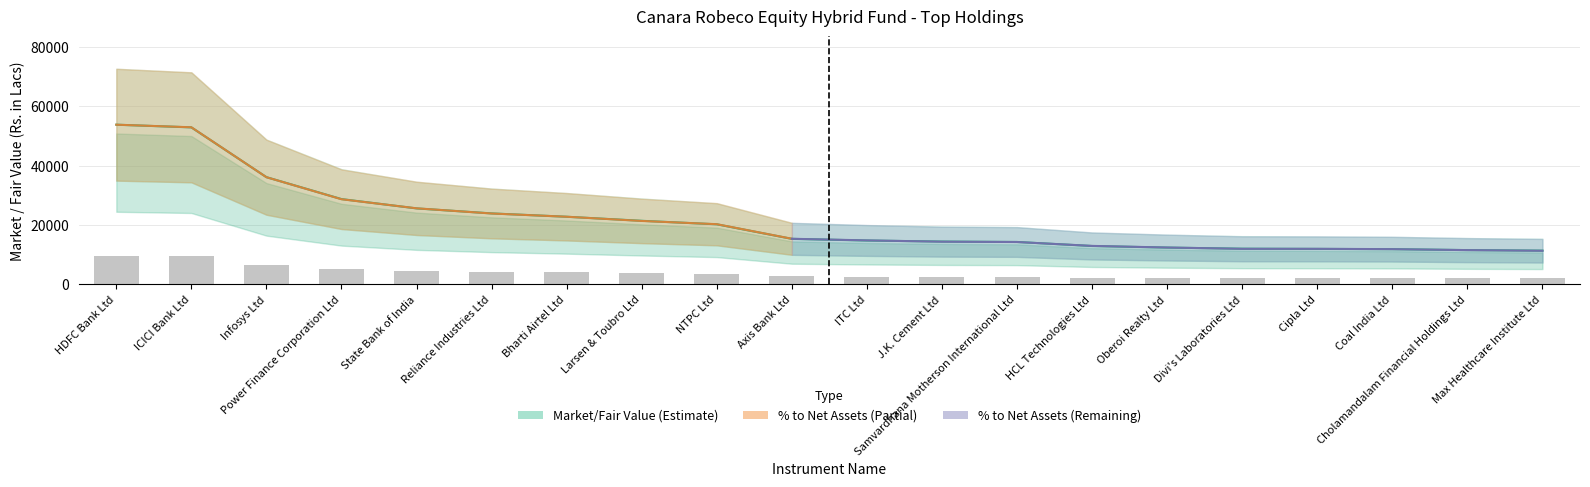

True or false: Market/Fair Value (Rs. in Lacs) has a value of 19544.1 at Cholamandalam Financial Holdings Ltd.

False